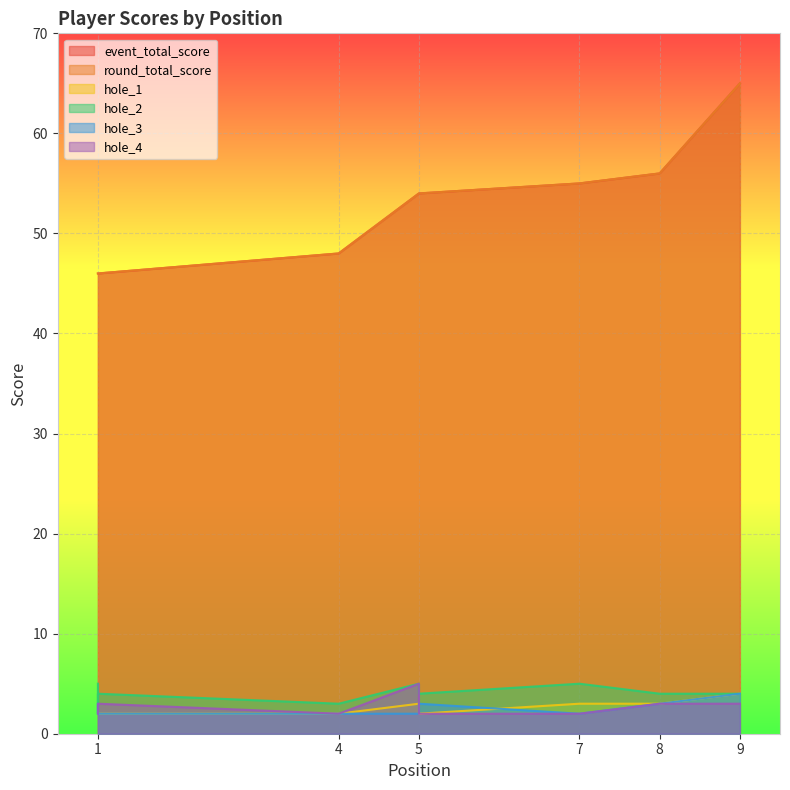

Between 5 and 8, which series saw the biggest shift?

event_total_score